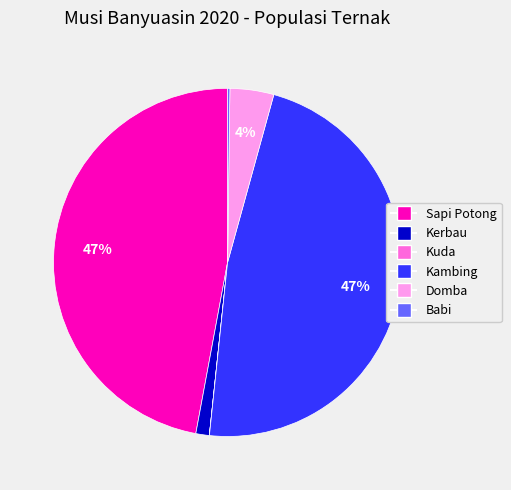

Is there any slice that represents more than half of the pie?

No